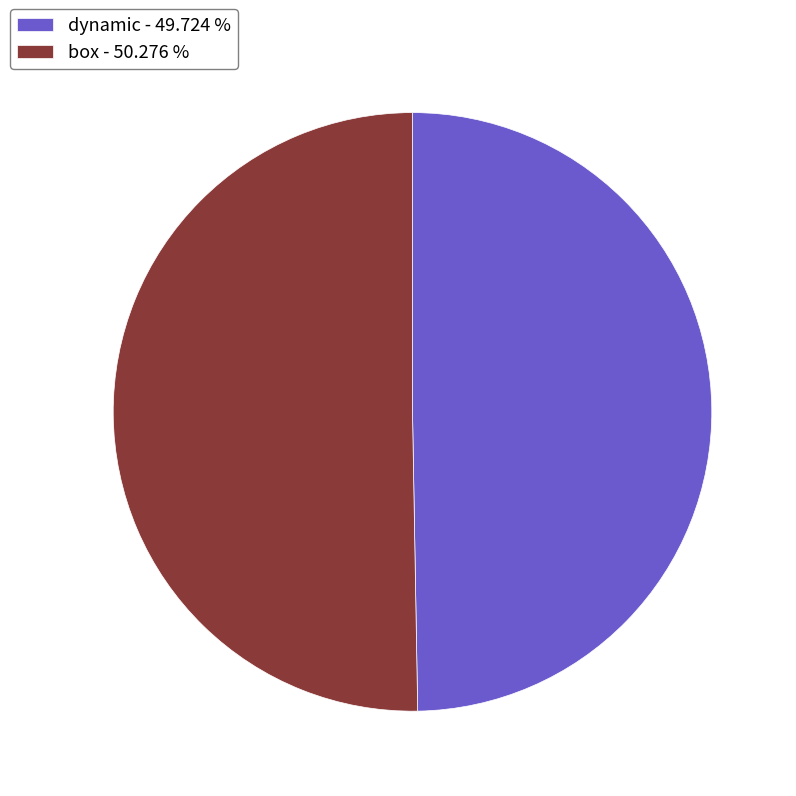

Is there a majority slice in this chart?

Yes